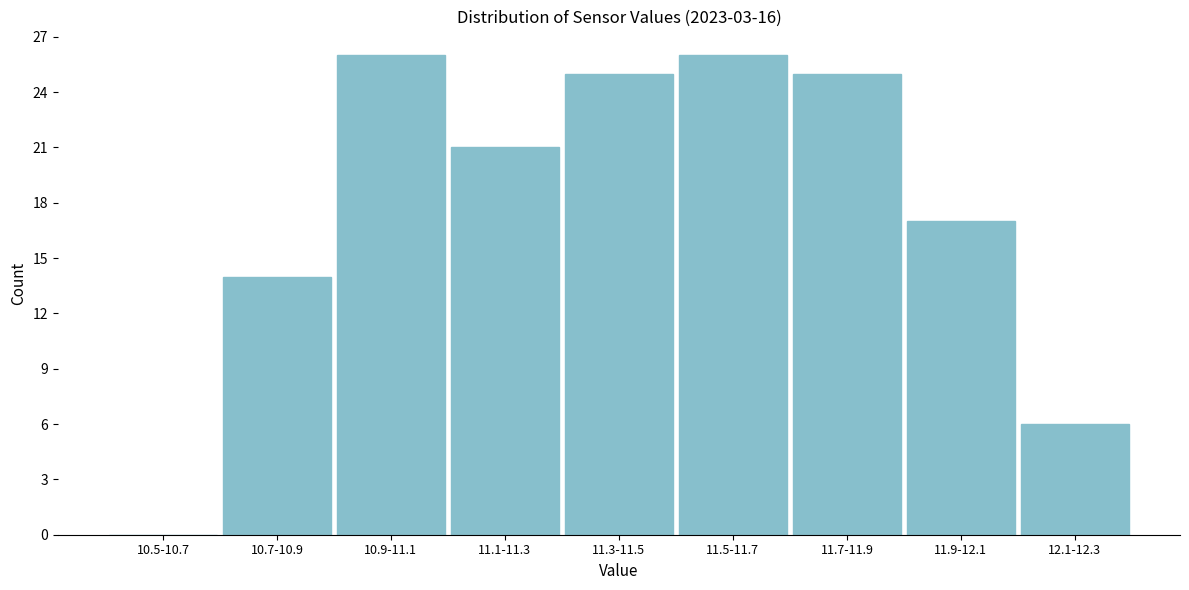

Reading left to right, list all the values displayed in this chart.

10.5-10.7=0	10.7-10.9=14	10.9-11.1=26	11.1-11.3=21	11.3-11.5=25	11.5-11.7=26	11.7-11.9=25	11.9-12.1=17	12.1-12.3=6